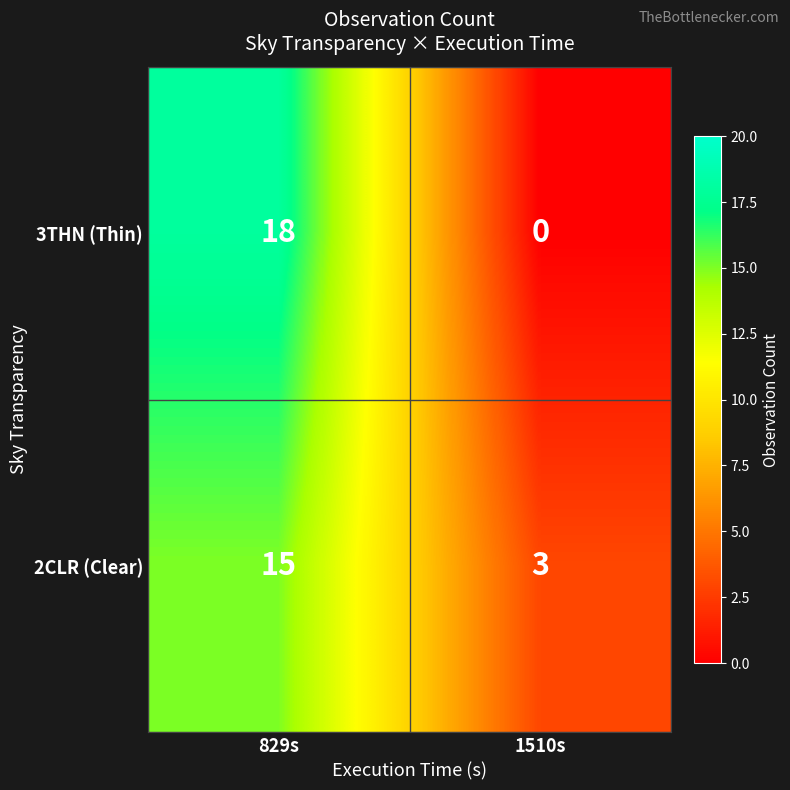

Read the 3THN (Thin) value at 829s, to the nearest 10.

20